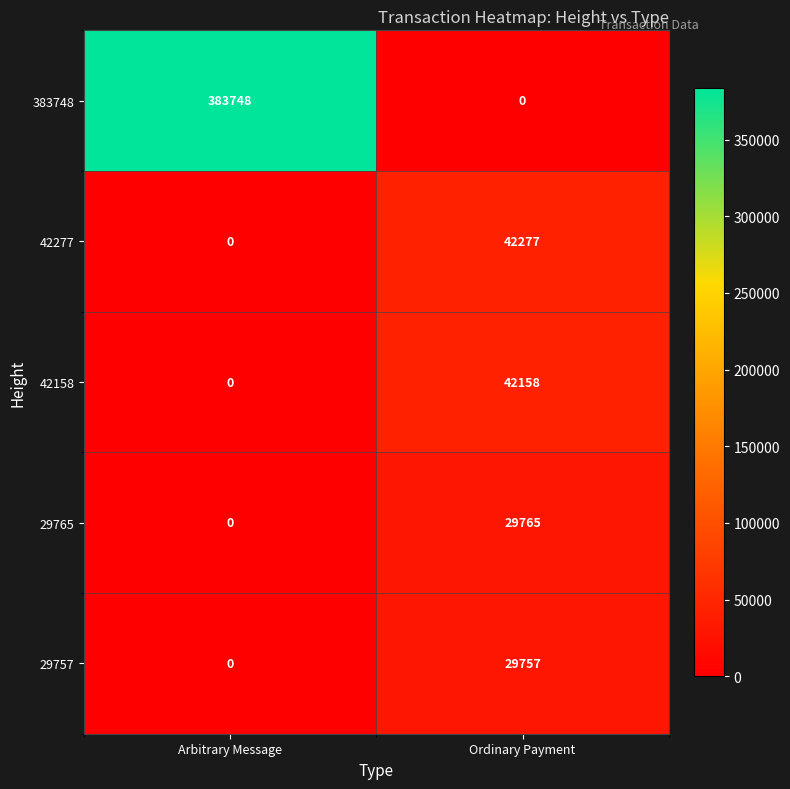

What is the highest value of the 29757 series?

29757